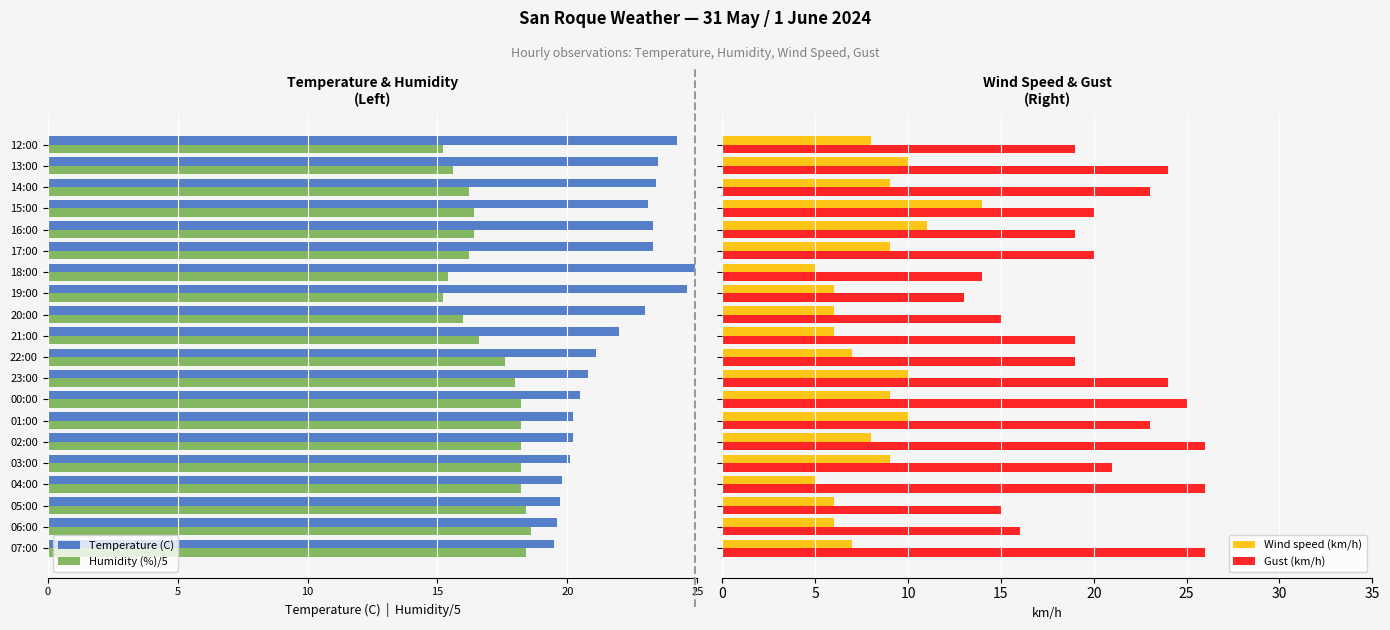

Which series has the largest range (max minus min)?

Gust (km/h)